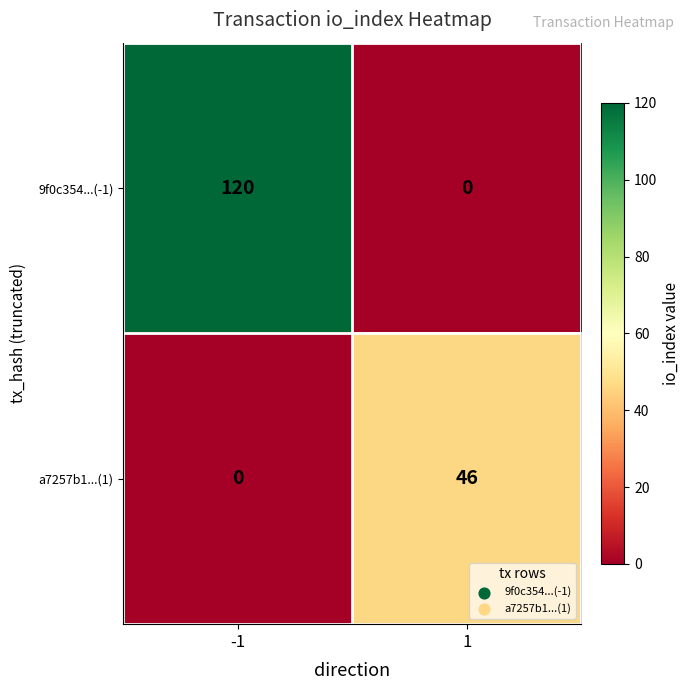

What is the difference between the maximum and minimum values in the a7257b1...(1) series?

46